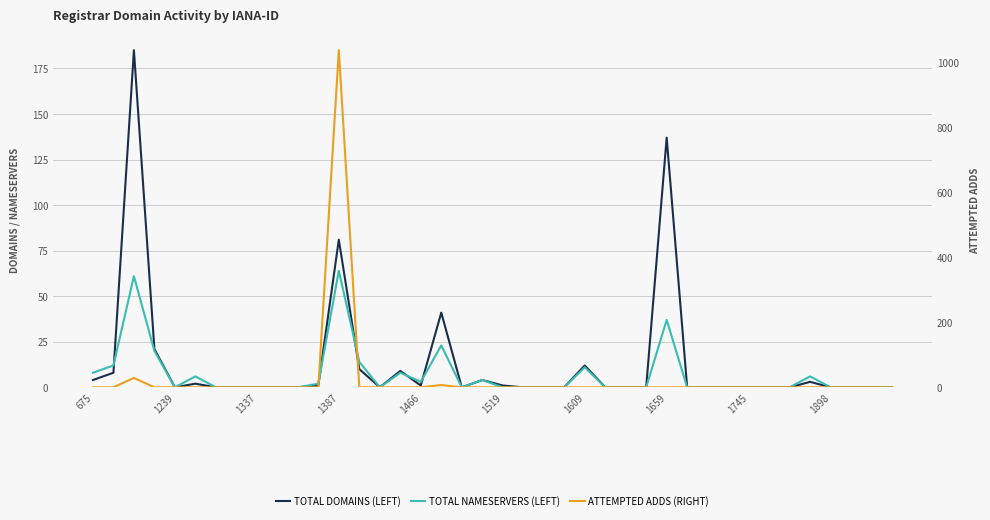

In TOTAL NAMESERVERS (LEFT), how many points are lower than both neighbors (excluding endpoints)?

4